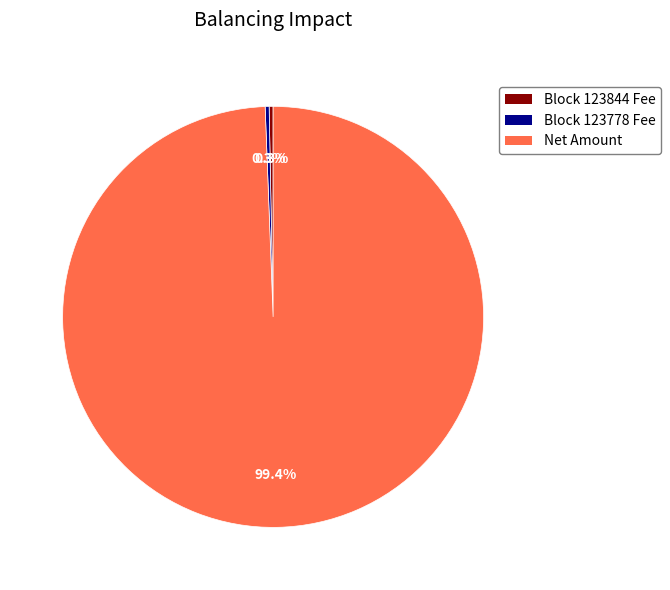

Is there any slice that represents more than half of the pie?

Yes